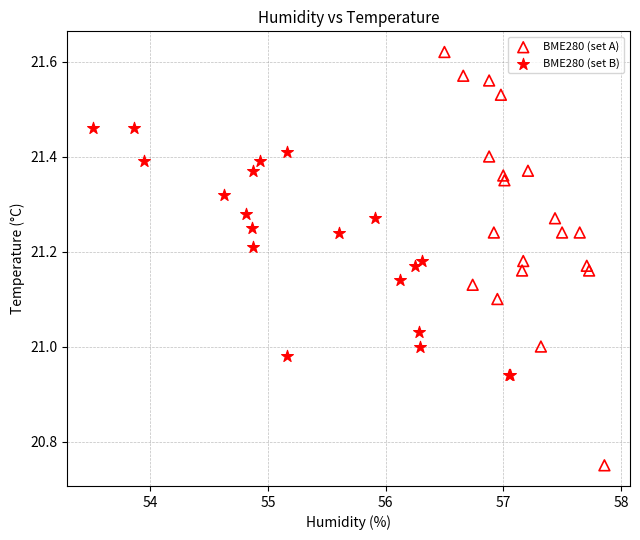

Which series reaches the maximum Y coordinate?

BME280 (set A)